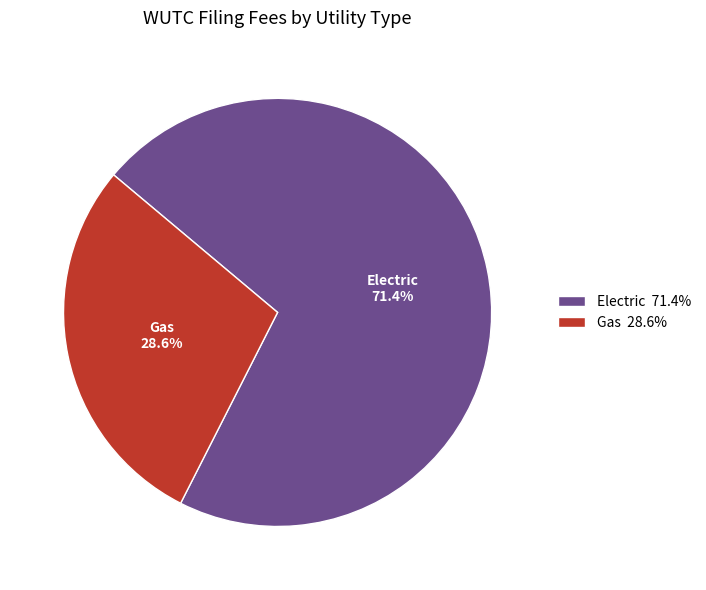

Is it true that Gas is 29% of the pie?

True